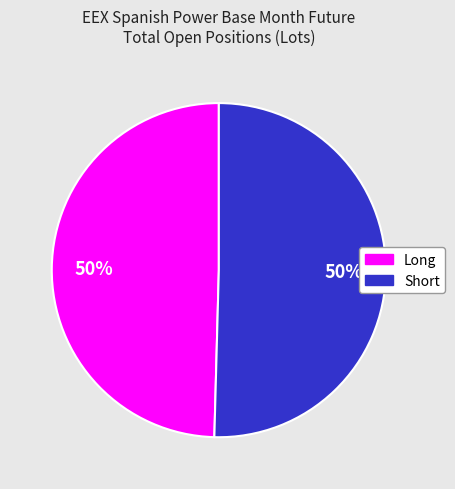

To the nearest percent, what is the average slice percentage?

50%